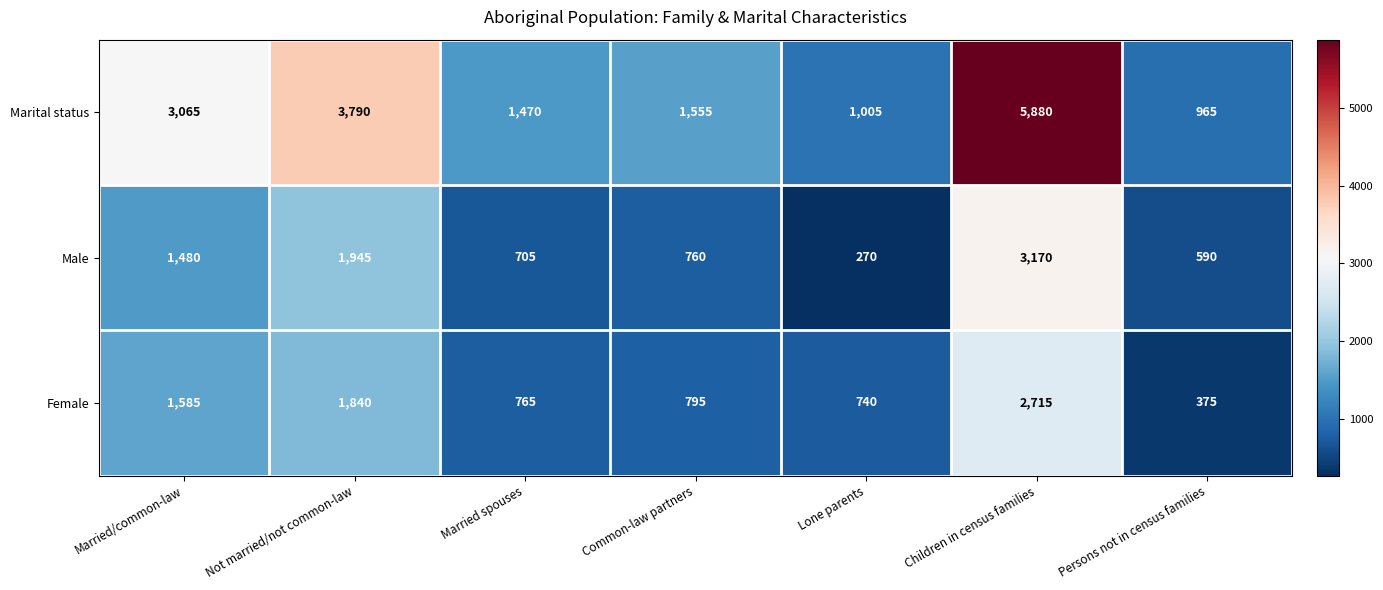

Which series has the largest total across all categories?

Marital status